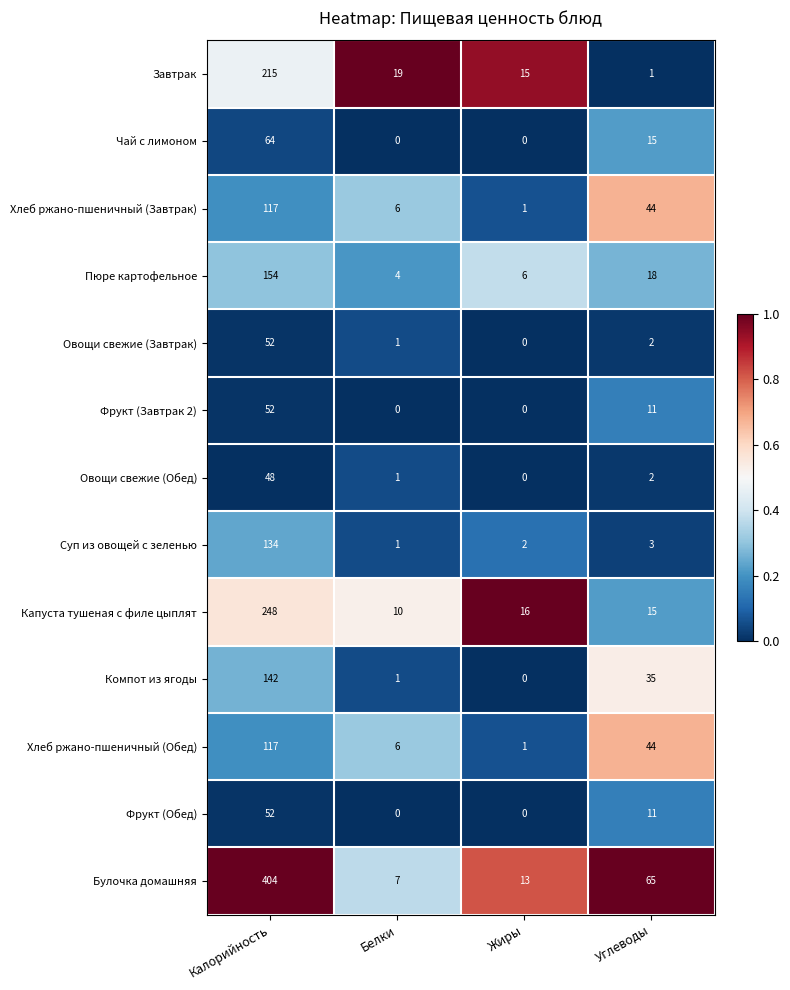

Is the value of Суп из овощей с зеленью at Углеводы greater than the value of Овощи свежие (Обед) at Углеводы?

Yes